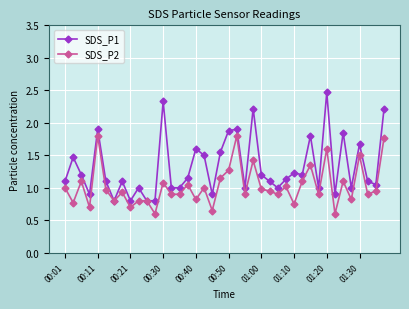

Rank the series by their maximum value, from lowest to highest.

SDS_P2, SDS_P1